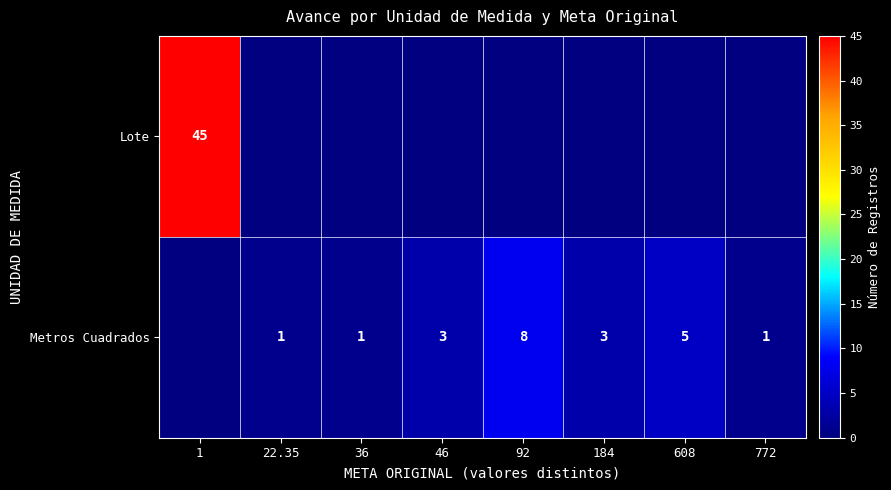

Is it true that Metros Cuadrados equals 1 at 22.35?

True